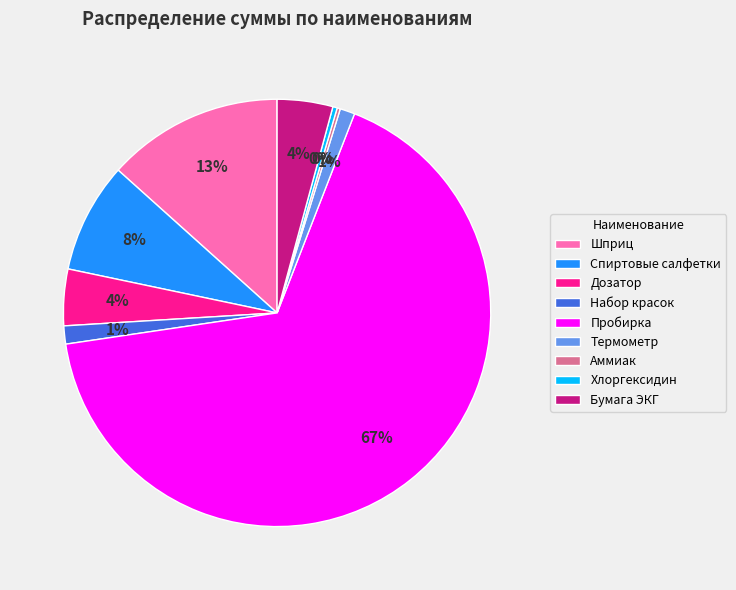

To the nearest percent, what is the difference between the Хлоргексидин and Дозатор slice percentages?

4%